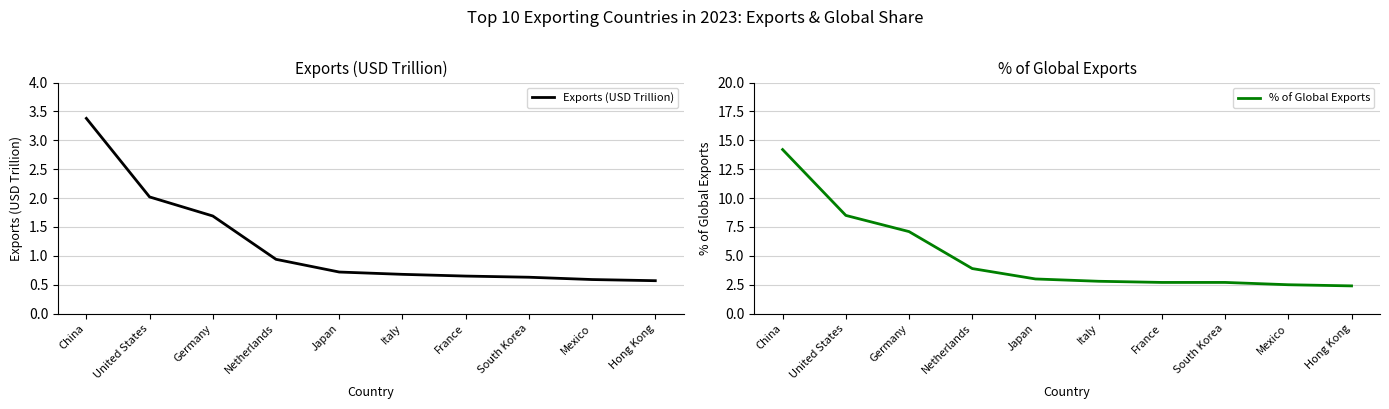

List the labels in order of % of Global Exports value, largest first.

China, United States, Germany, Netherlands, Japan, Italy, France, South Korea, Mexico, Hong Kong